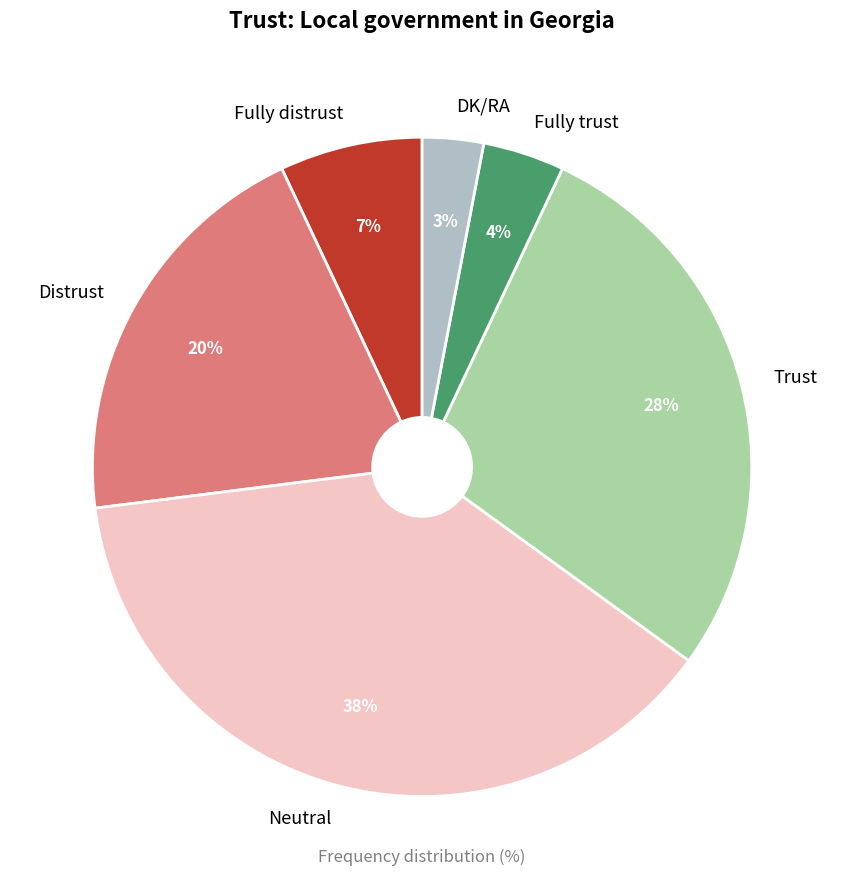

Is there any slice that represents more than half of the pie?

No